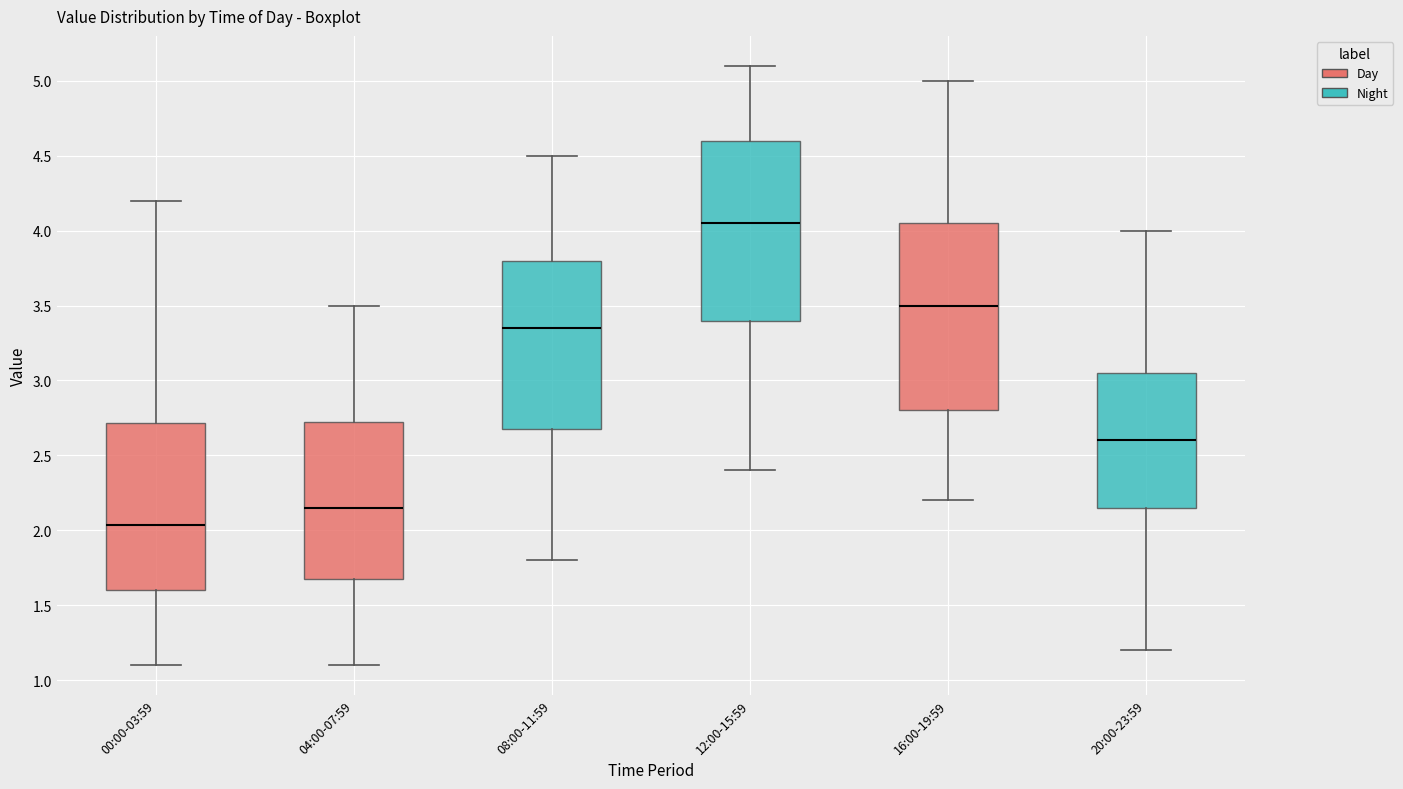

Comparing the boxes themselves (not the whiskers), which one is the tallest?

16:00-19:59